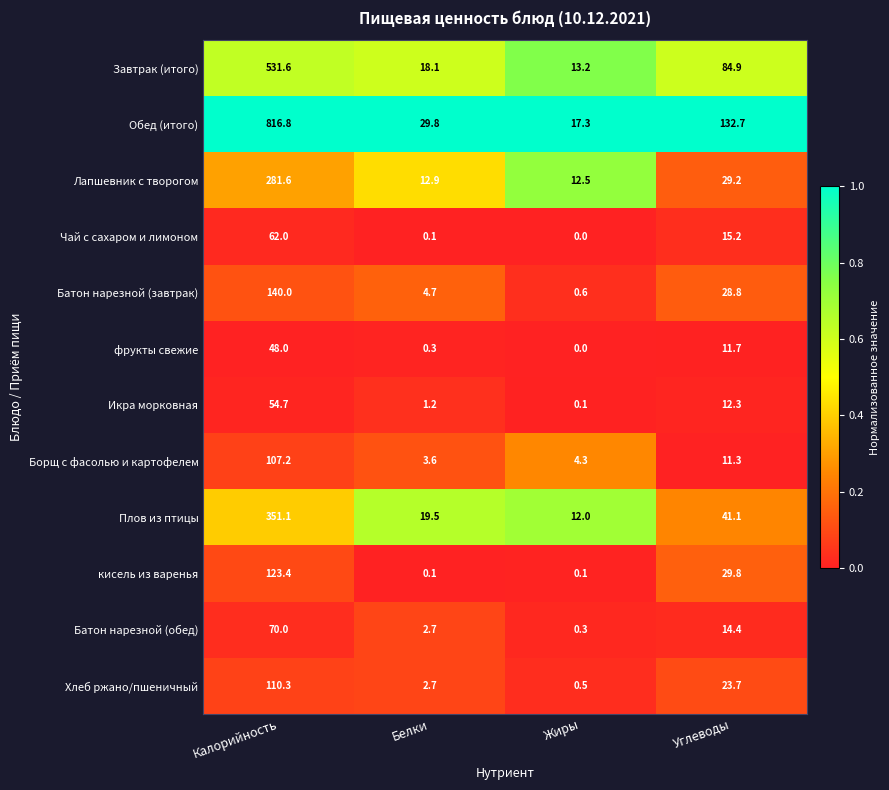

Which series has the largest total across all categories?

Обед (итого)